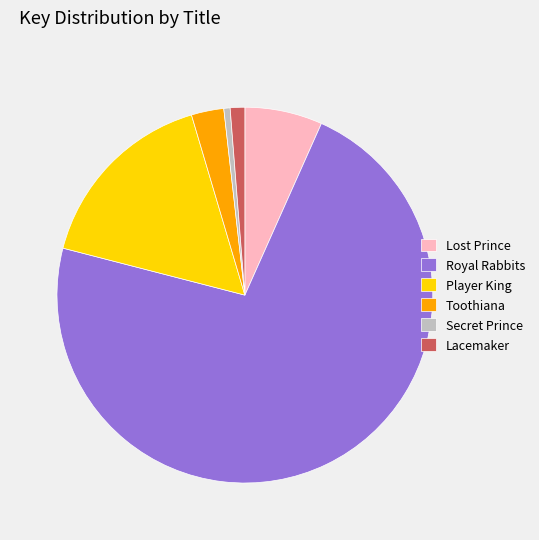

Does Lost Prince represent more than half of the total?

No